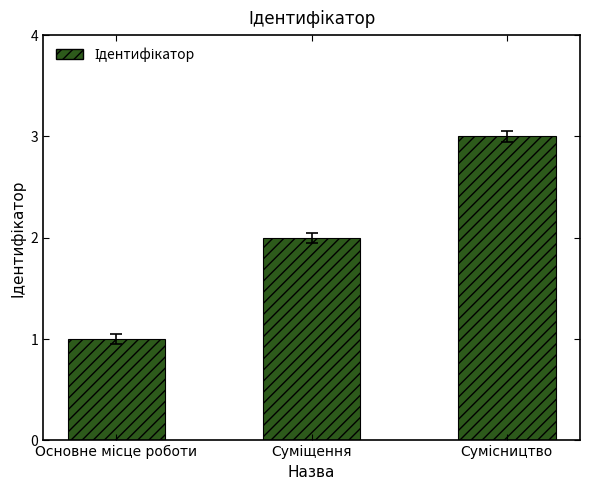

How many categories are shown in the chart?

3